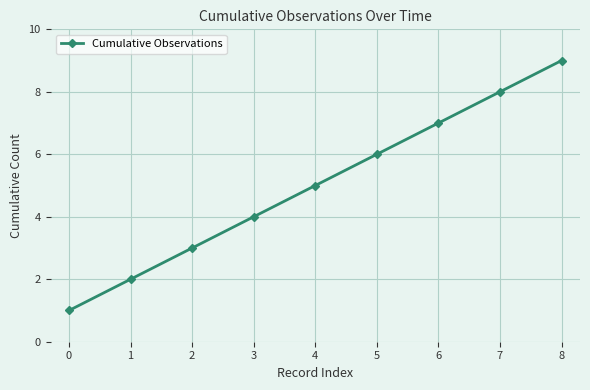

What is the value of the 9th point from the left?

9